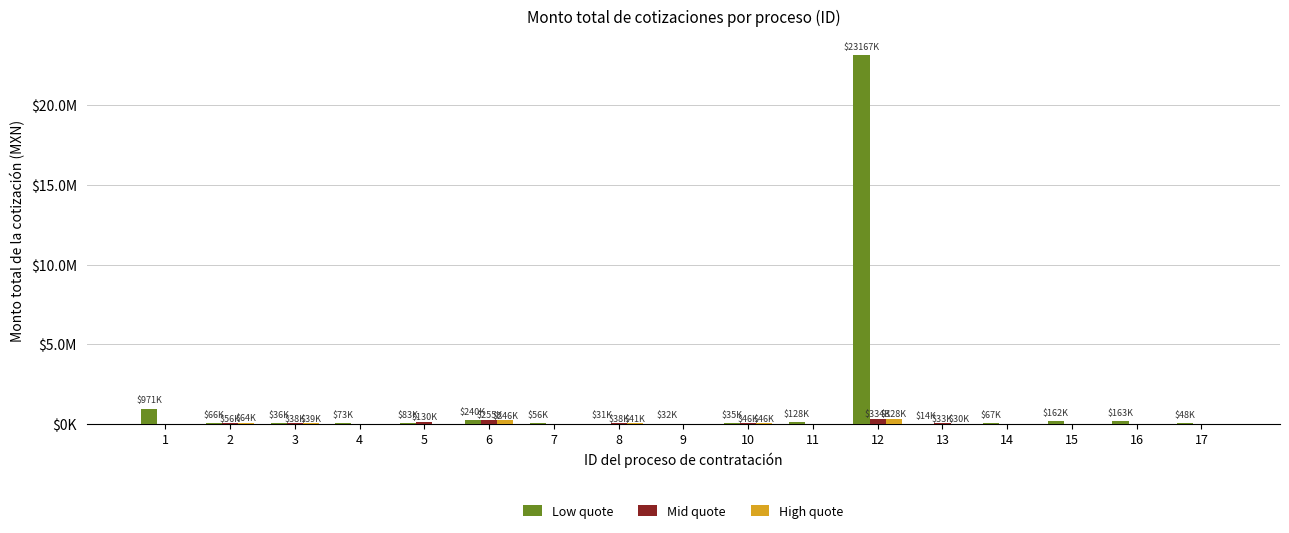

What is the difference between the second highest and second lowest values in the High quote series?

245720.9